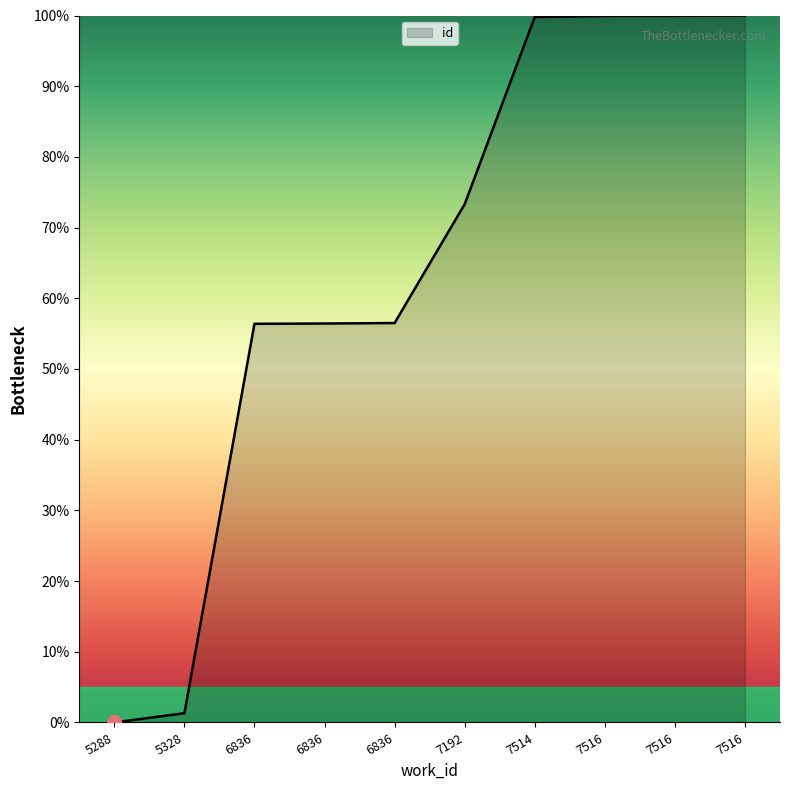

Does the chart display data point markers on the line(s)?

No